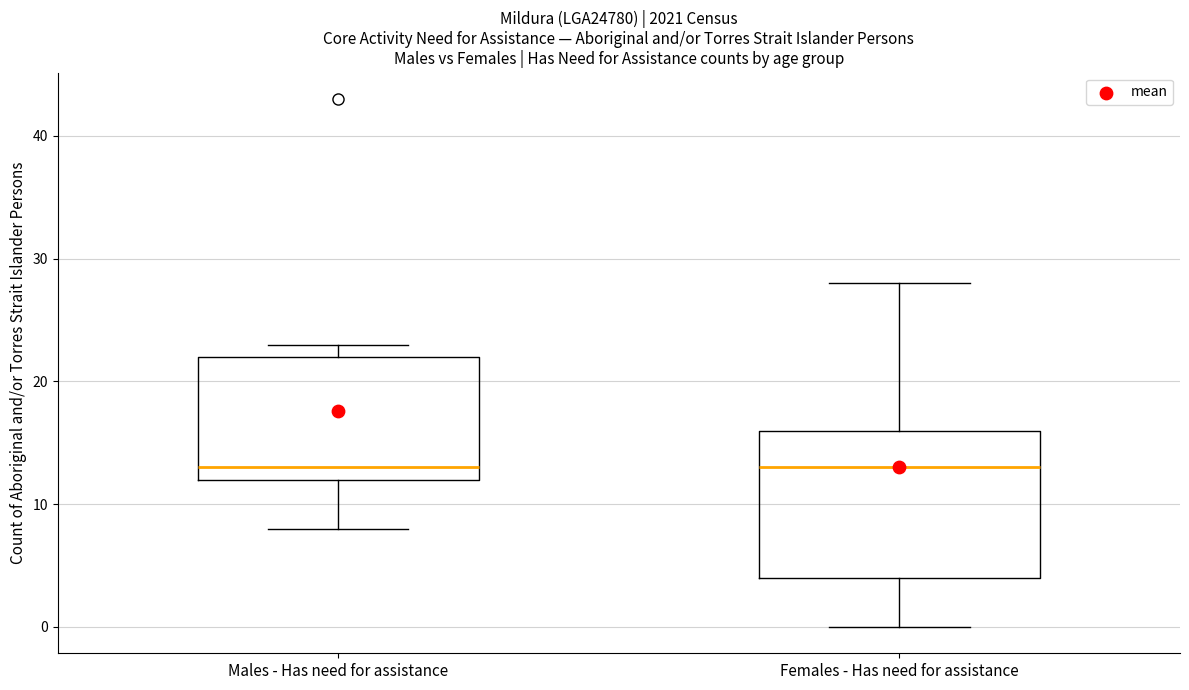

Reading left to right, transcribe this box plot: for each box, give where its median line is, the range the box spans, and where its two whiskers end, as read against the y-axis. The values are not printed on the chart, so give them approximately, as read against the axis.

Males - Has need for assistance: median 13, box 12 to 22, whiskers 8 to 23
Females - Has need for assistance: median 13, box 4 to 16, whiskers 0 to 28